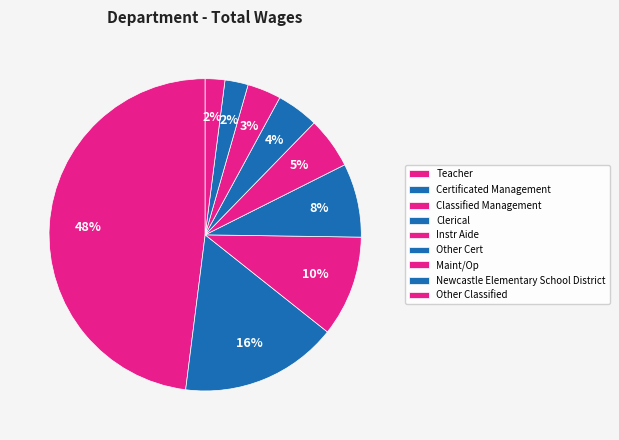

How many slices are in this pie chart?

9